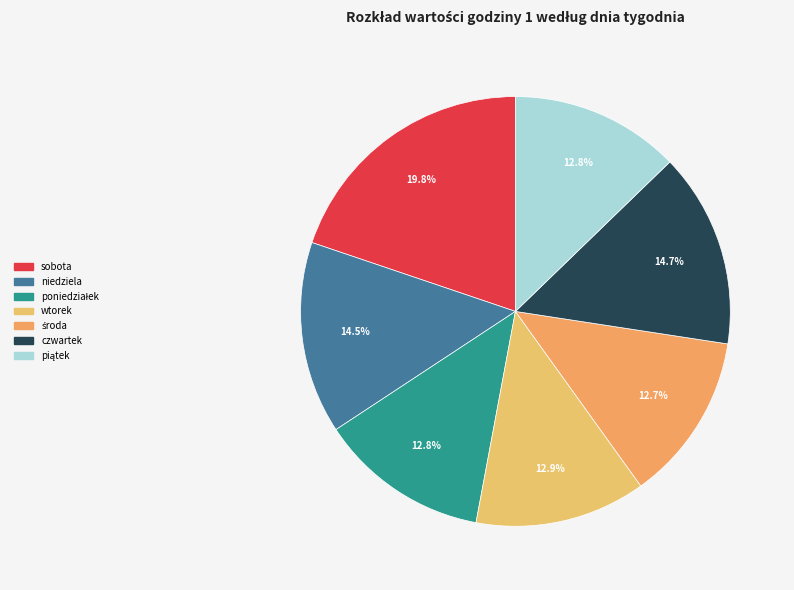

What percentage is NOT represented by czwartek?

85.3%